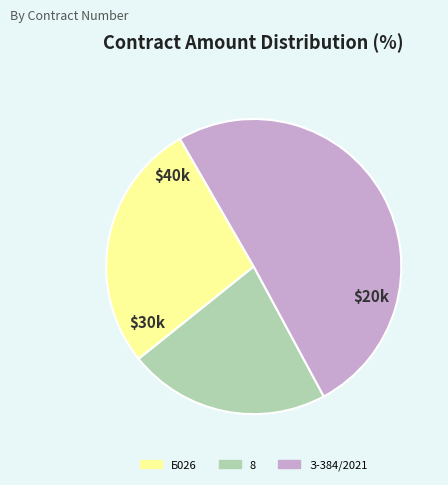

How many segments does this pie chart have?

3